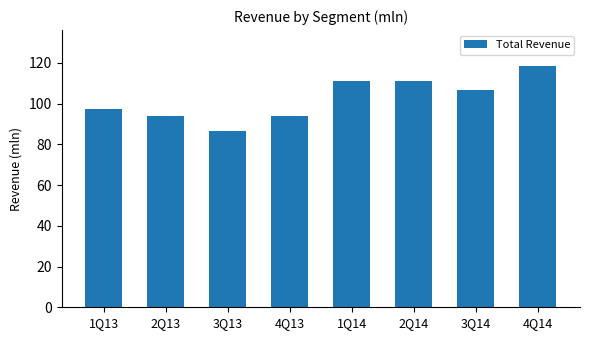

How many data points are less than 106?

4